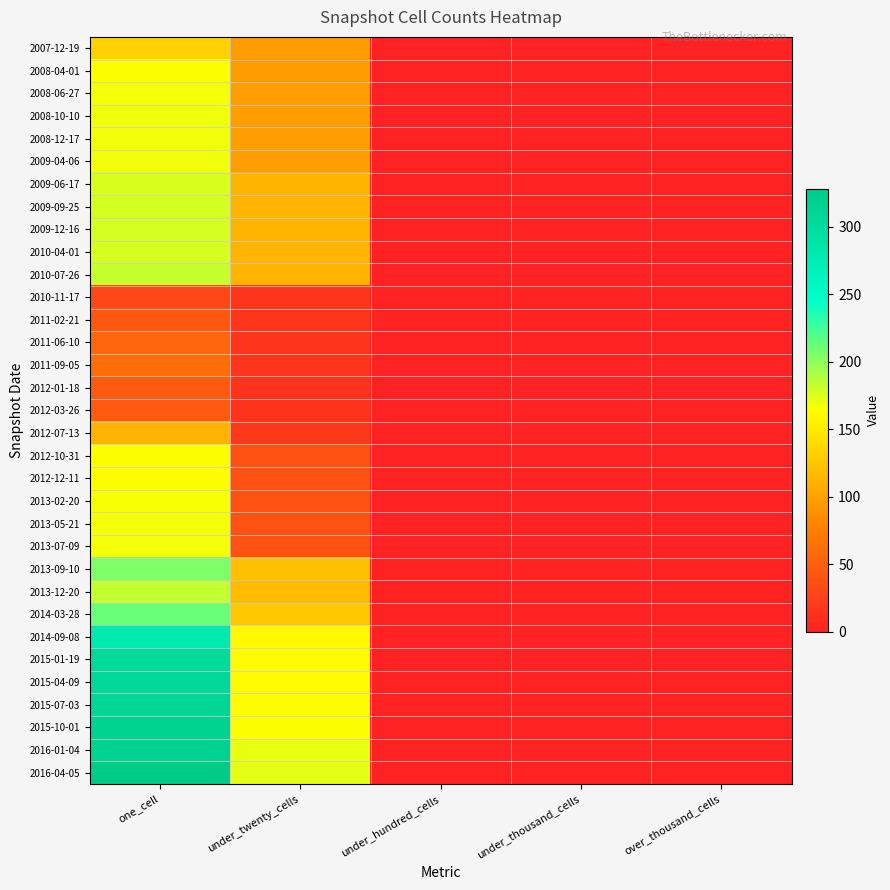

Reading left to right, transcribe all the data shown in this chart.

2007-12-19: one_cell=133	under_twenty_cells=97	under_hundred_cells=0	under_thousand_cells=0	over_thousand_cells=0
2008-04-01: one_cell=164	under_twenty_cells=97	under_hundred_cells=0	under_thousand_cells=0	over_thousand_cells=0
2008-06-27: one_cell=167	under_twenty_cells=98	under_hundred_cells=0	under_thousand_cells=0	over_thousand_cells=0
2008-10-10: one_cell=169	under_twenty_cells=98	under_hundred_cells=0	under_thousand_cells=0	over_thousand_cells=0
2008-12-17: one_cell=168	under_twenty_cells=98	under_hundred_cells=0	under_thousand_cells=0	over_thousand_cells=0
2009-04-06: one_cell=168	under_twenty_cells=98	under_hundred_cells=0	under_thousand_cells=0	over_thousand_cells=0
2009-06-17: one_cell=176	under_twenty_cells=113	under_hundred_cells=0	under_thousand_cells=0	over_thousand_cells=0
2009-09-25: one_cell=177	under_twenty_cells=113	under_hundred_cells=0	under_thousand_cells=0	over_thousand_cells=0
2009-12-16: one_cell=177	under_twenty_cells=113	under_hundred_cells=0	under_thousand_cells=0	over_thousand_cells=0
2010-04-01: one_cell=177	under_twenty_cells=113	under_hundred_cells=0	under_thousand_cells=0	over_thousand_cells=0
2010-07-26: one_cell=182	under_twenty_cells=113	under_hundred_cells=0	under_thousand_cells=0	over_thousand_cells=0
2010-11-17: one_cell=32	under_twenty_cells=16	under_hundred_cells=0	under_thousand_cells=0	over_thousand_cells=0
2011-02-21: one_cell=43	under_twenty_cells=16	under_hundred_cells=0	under_thousand_cells=0	over_thousand_cells=0
2011-06-10: one_cell=56	under_twenty_cells=16	under_hundred_cells=0	under_thousand_cells=0	over_thousand_cells=0
2011-09-05: one_cell=62	under_twenty_cells=16	under_hundred_cells=0	under_thousand_cells=0	over_thousand_cells=0
2012-01-18: one_cell=45	under_twenty_cells=15	under_hundred_cells=0	under_thousand_cells=0	over_thousand_cells=0
2012-03-26: one_cell=45	under_twenty_cells=15	under_hundred_cells=0	under_thousand_cells=0	over_thousand_cells=0
2012-07-13: one_cell=114	under_twenty_cells=18	under_hundred_cells=0	under_thousand_cells=0	over_thousand_cells=0
2012-10-31: one_cell=164	under_twenty_cells=39	under_hundred_cells=0	under_thousand_cells=0	over_thousand_cells=0
2012-12-11: one_cell=164	under_twenty_cells=39	under_hundred_cells=0	under_thousand_cells=0	over_thousand_cells=0
2013-02-20: one_cell=166	under_twenty_cells=39	under_hundred_cells=0	under_thousand_cells=0	over_thousand_cells=0
2013-05-21: one_cell=167	under_twenty_cells=39	under_hundred_cells=0	under_thousand_cells=0	over_thousand_cells=0
2013-07-09: one_cell=167	under_twenty_cells=39	under_hundred_cells=0	under_thousand_cells=0	over_thousand_cells=0
2013-09-10: one_cell=206	under_twenty_cells=121	under_hundred_cells=0	under_thousand_cells=0	over_thousand_cells=0
2013-12-20: one_cell=184	under_twenty_cells=119	under_hundred_cells=0	under_thousand_cells=0	over_thousand_cells=0
2014-03-28: one_cell=212	under_twenty_cells=127	under_hundred_cells=0	under_thousand_cells=0	over_thousand_cells=0
2014-09-08: one_cell=280	under_twenty_cells=161	under_hundred_cells=0	under_thousand_cells=0	over_thousand_cells=0
2015-01-19: one_cell=303	under_twenty_cells=162	under_hundred_cells=0	under_thousand_cells=0	over_thousand_cells=0
2015-04-09: one_cell=308	under_twenty_cells=162	under_hundred_cells=0	under_thousand_cells=0	over_thousand_cells=0
2015-07-03: one_cell=311	under_twenty_cells=163	under_hundred_cells=0	under_thousand_cells=0	over_thousand_cells=0
2015-10-01: one_cell=317	under_twenty_cells=164	under_hundred_cells=0	under_thousand_cells=0	over_thousand_cells=0
2016-01-04: one_cell=317	under_twenty_cells=171	under_hundred_cells=0	under_thousand_cells=0	over_thousand_cells=0
2016-04-05: one_cell=328	under_twenty_cells=172	under_hundred_cells=0	under_thousand_cells=0	over_thousand_cells=0